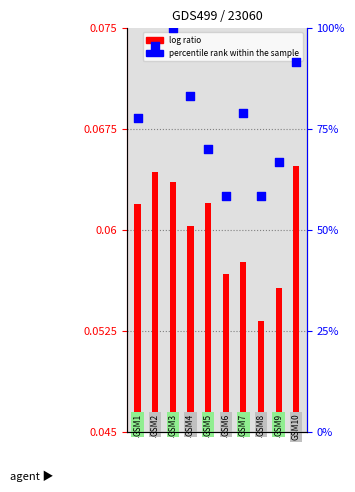

At how many categories does at least one series exceed 87?

3